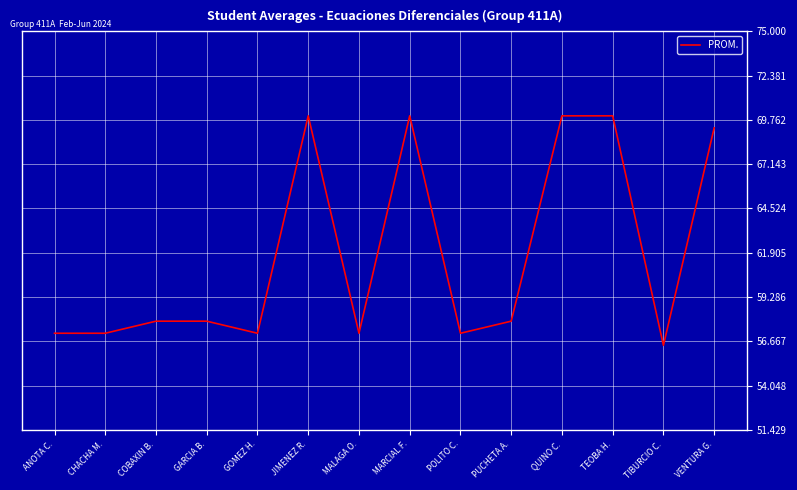

Read the value at TEOBA H..

70.0